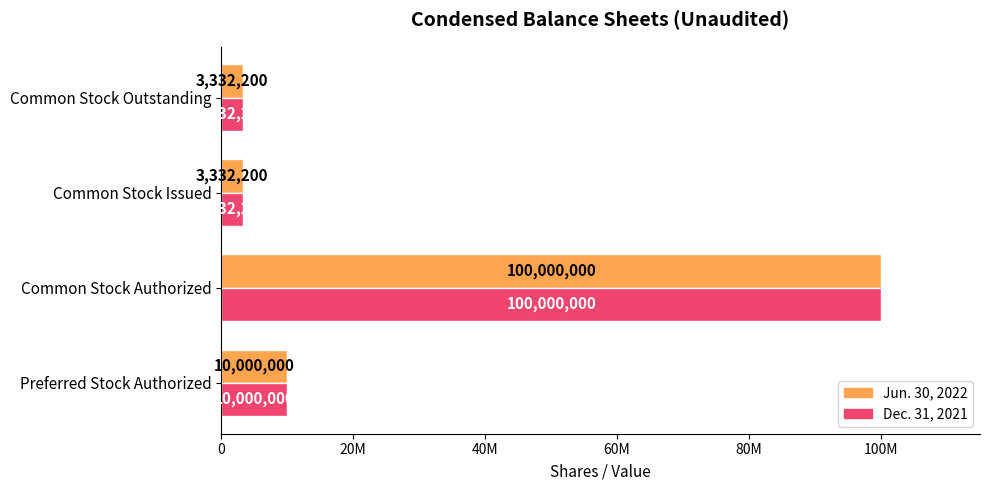

Reading left to right, list all the values displayed in this chart.

Jun. 30, 2022: 10000000	100000000	3332200	3332200
Dec. 31, 2021: 10000000	100000000	3332200	3332200